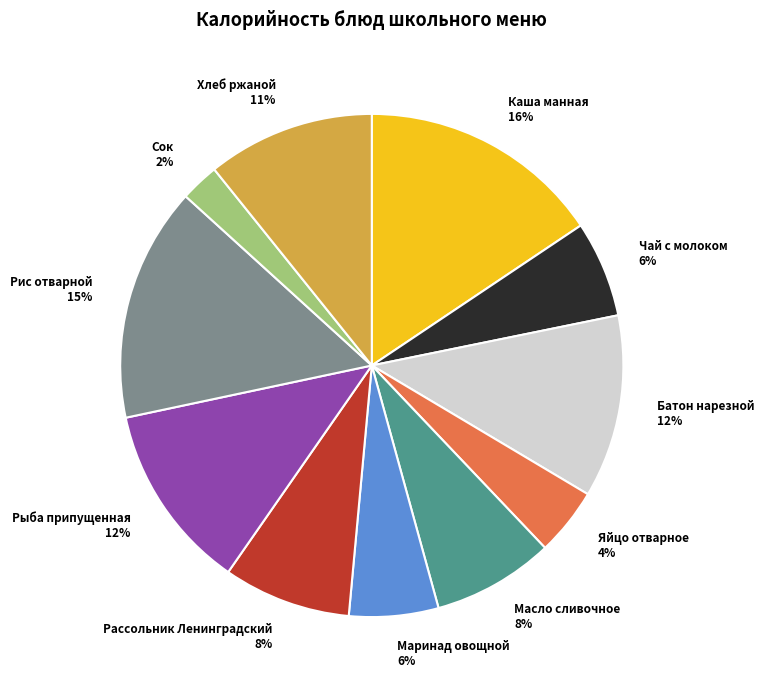

Count the number of slices in the pie.

11